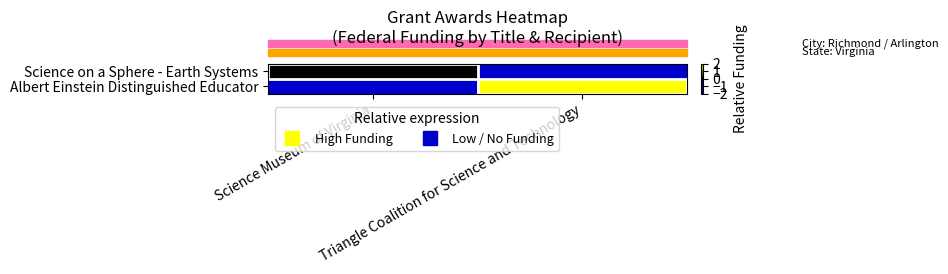

Reading right to left, list all the values displayed in this chart.

Science on a Sphere - Earth Systems: Triangle Coalition for Science and Technology=-2.0	Science Museum of Virginia=0.0
Albert Einstein Distinguished Educator: Triangle Coalition for Science and Technology=2.0	Science Museum of Virginia=-2.0